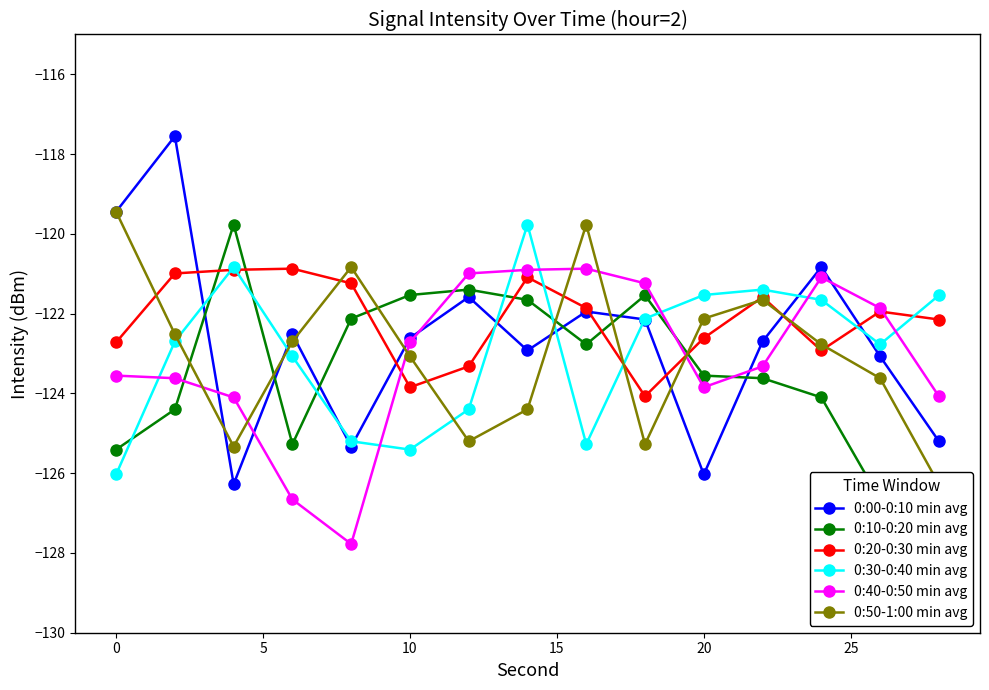

What is the minimum value shown in the chart?

-127.8